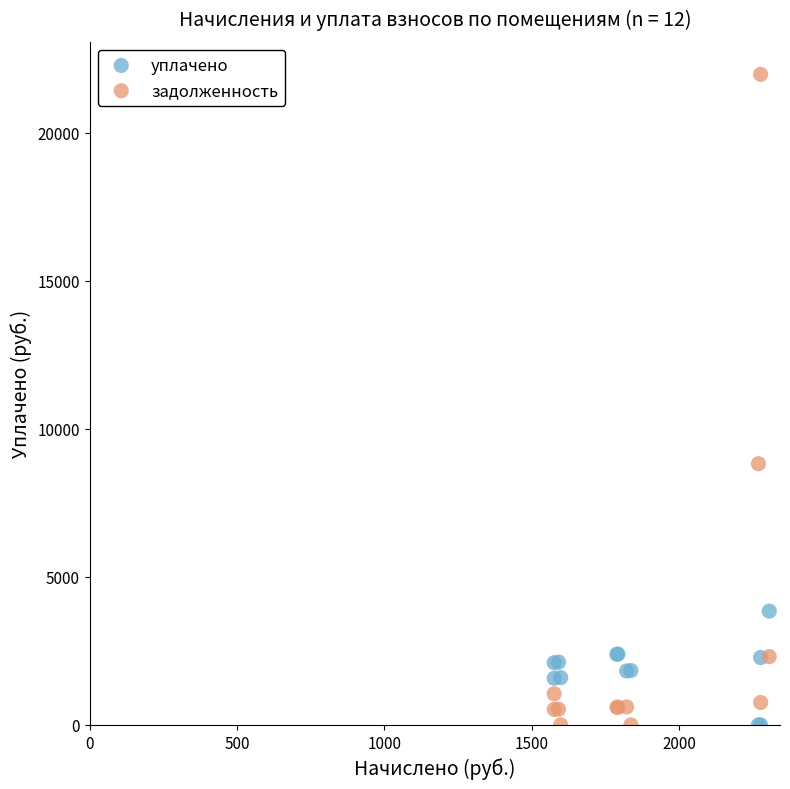

Which series contains the highest Y value?

задолженность